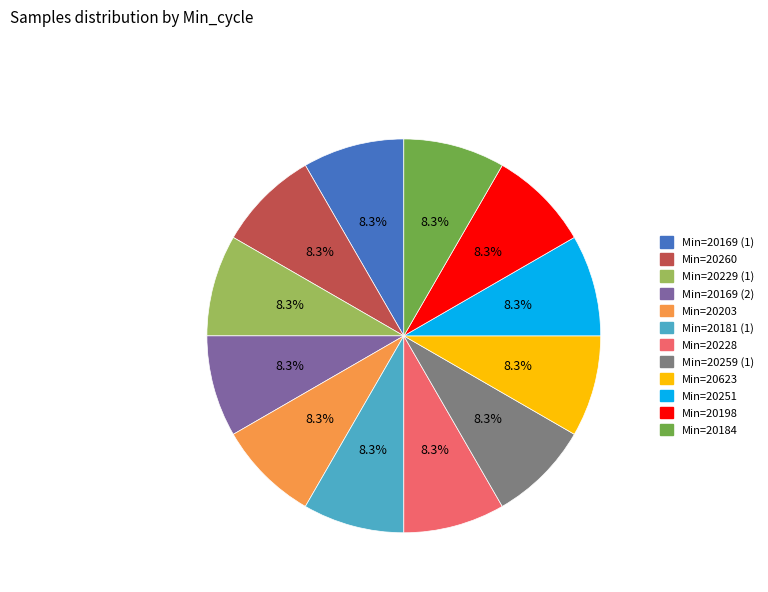

Does any single category account for the majority?

No